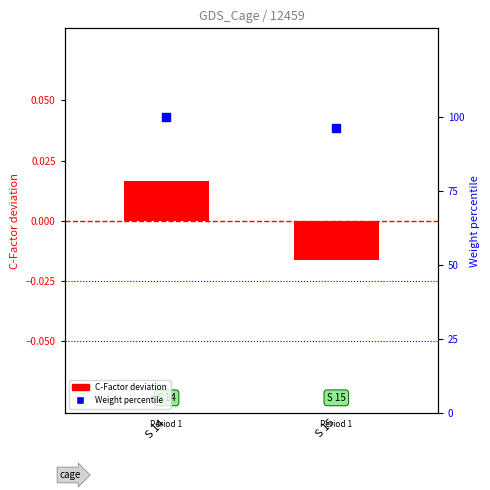

Is the value of Weight percentile at S 14 greater than the value of C-Factor deviation at S 15?

Yes